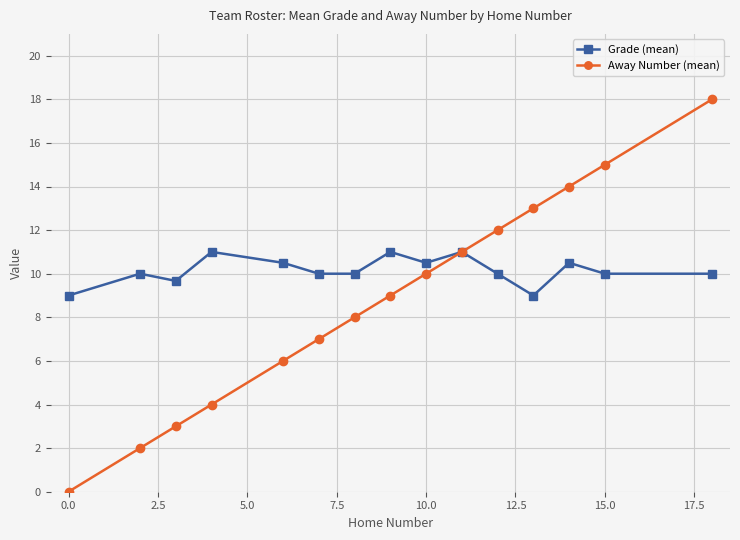

Which series has the largest total across all categories?

Grade (mean)